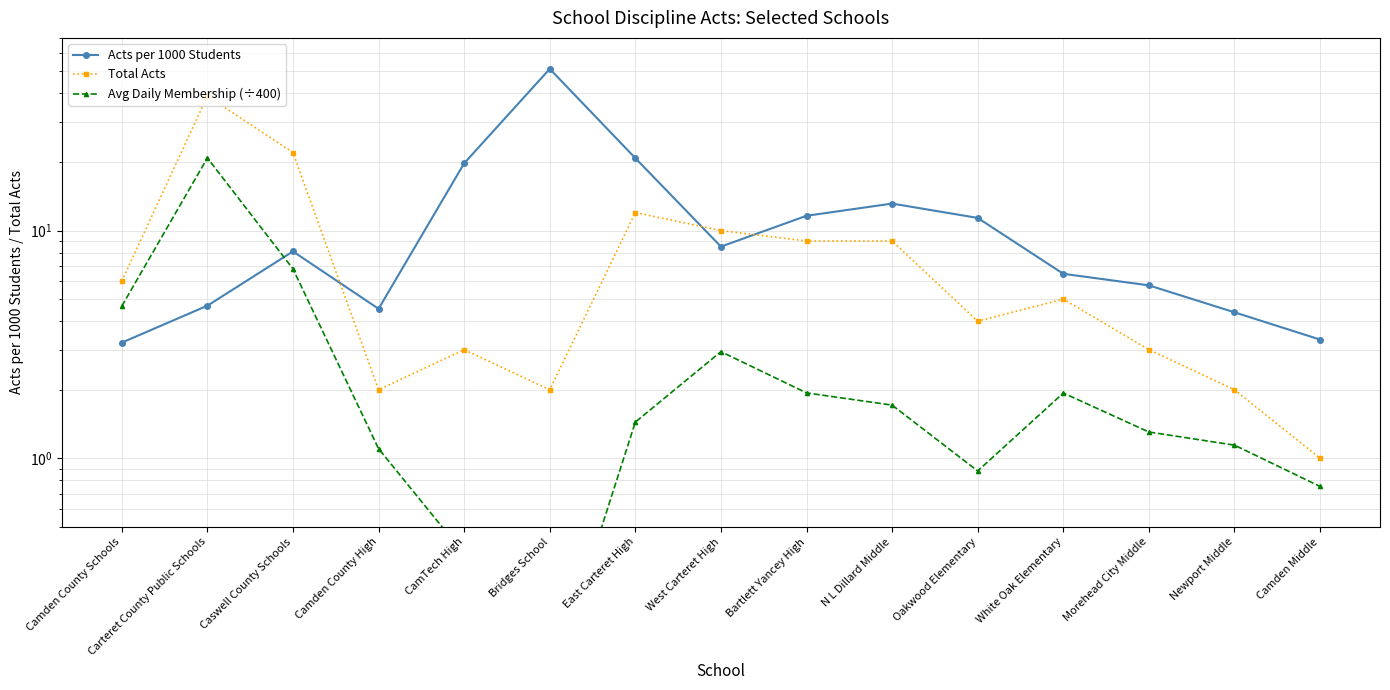

Which series changed the most between West Carteret High and Oakwood Elementary?

Total Acts